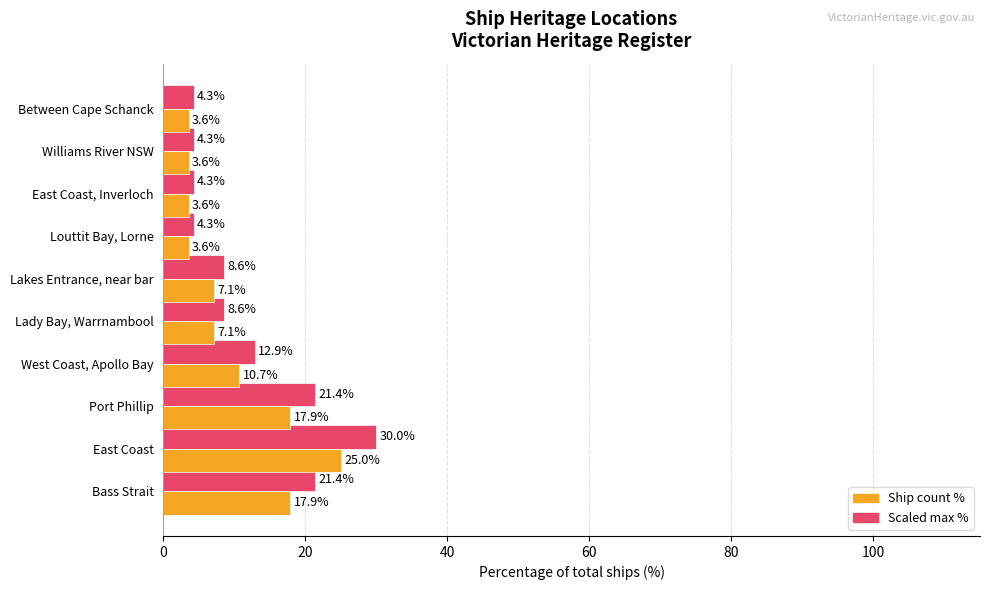

What is the spread (max minus min) of values at Between Cape Schanck?

0.7